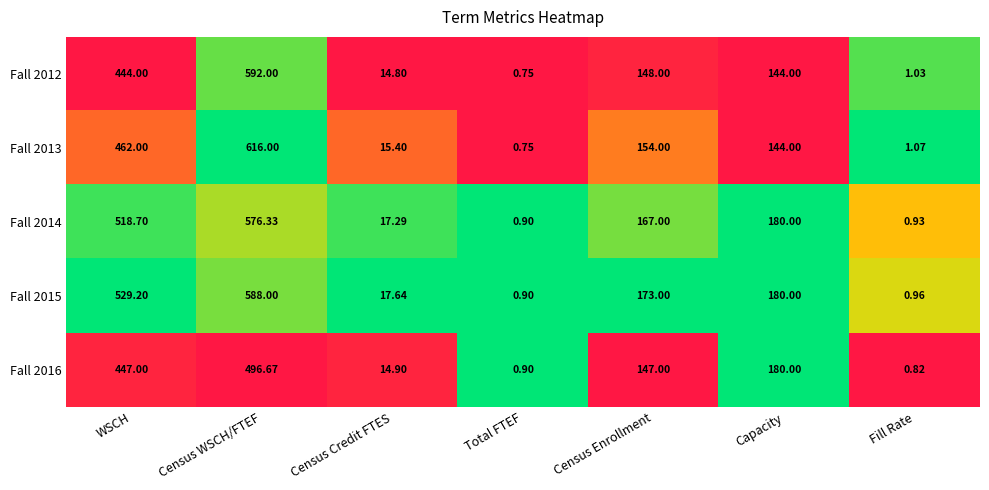

Is the value of Fall 2013 at Capacity greater than the value of Fall 2015 at Census WSCH/FTEF?

No